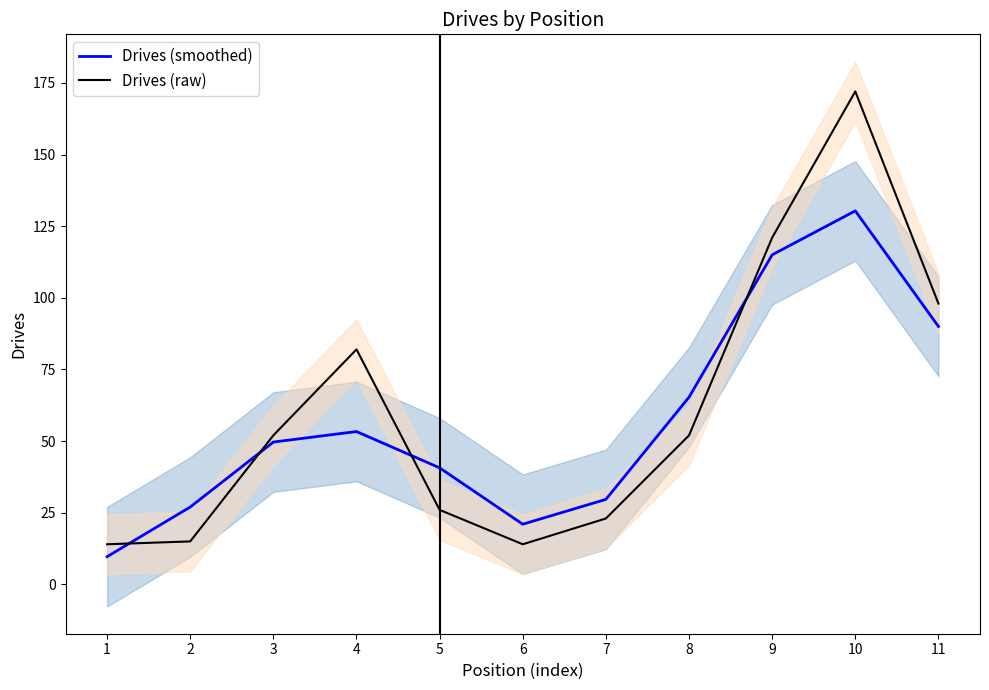

How many intersections are there between Drives (raw) and Drives (smoothed)?

4